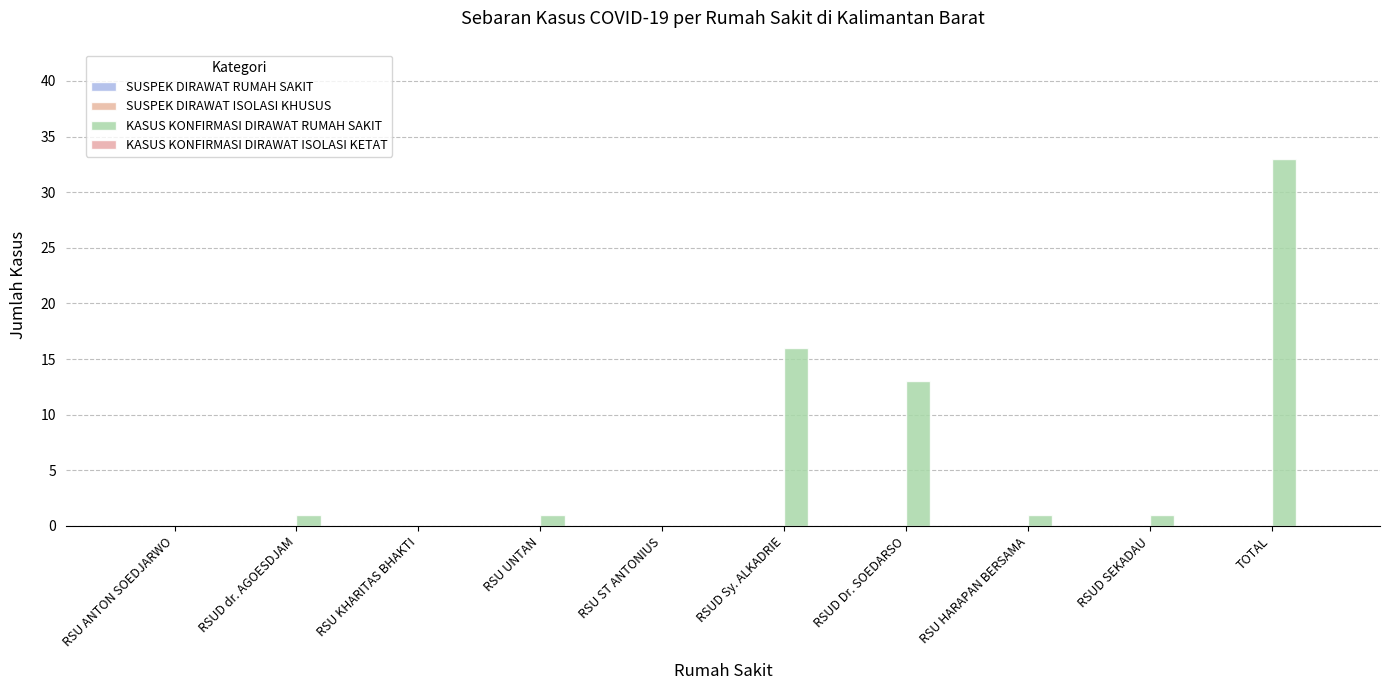

Count the number of categories in the chart.

10